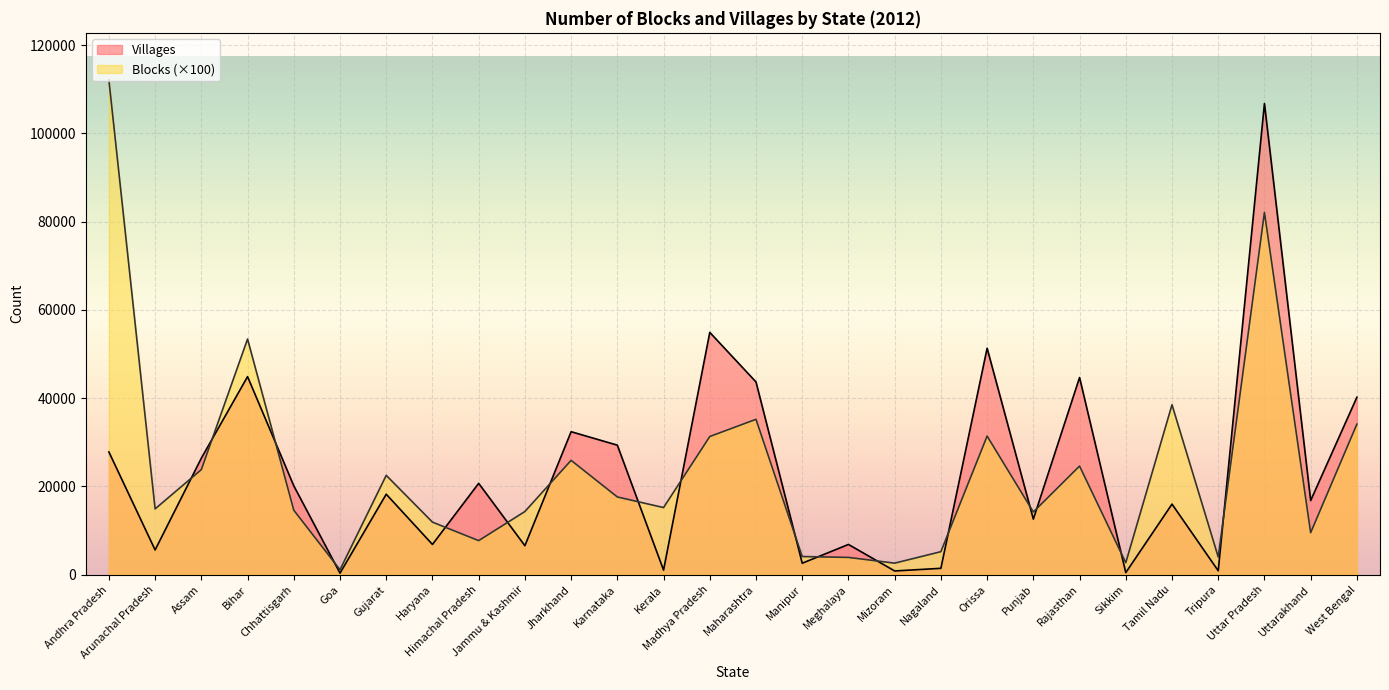

How many data points in Blocks are less than 15200?

14